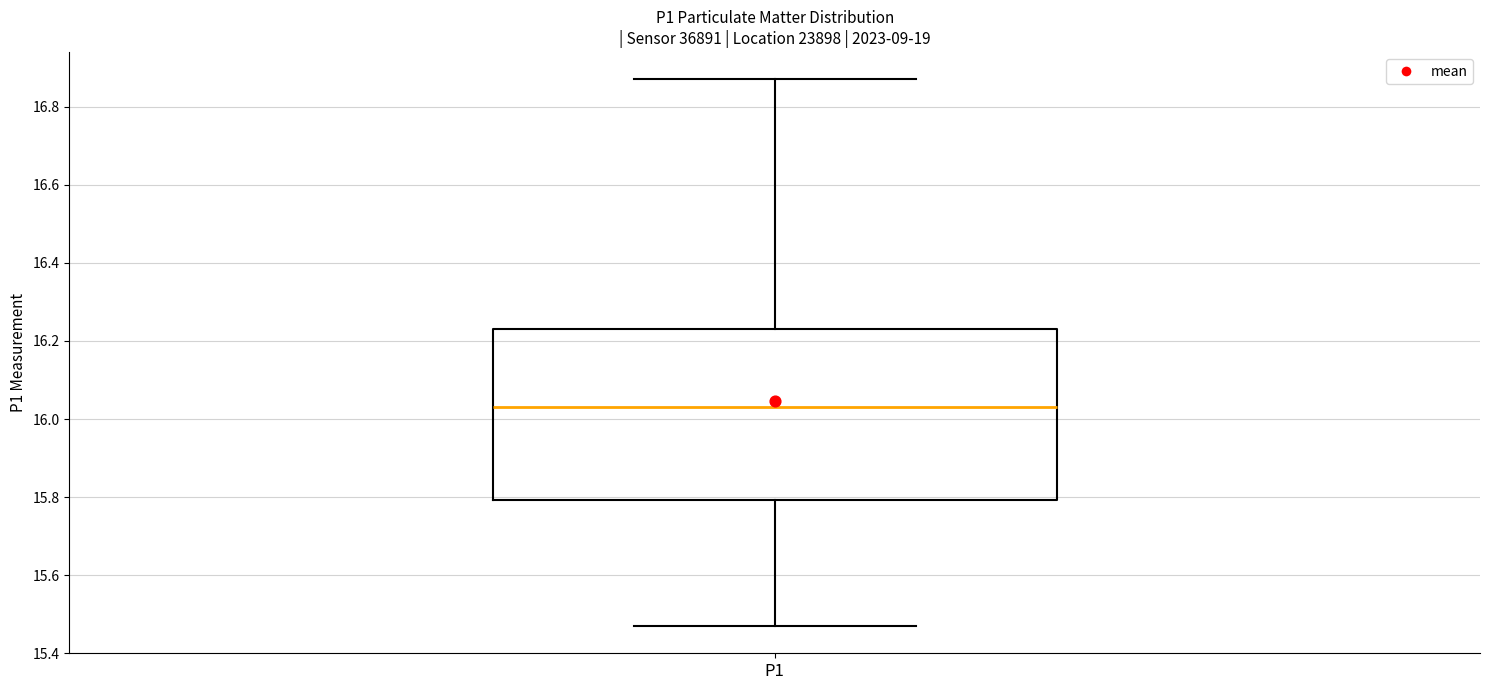

Where does the median line of the box for P1 sit on the y-axis? The values are not printed on the chart, so give them approximately, as read against the axis.

16.04